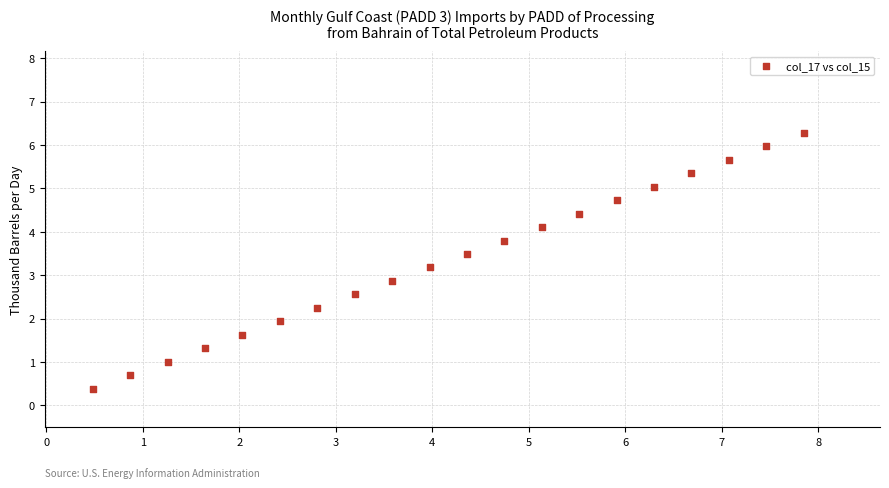

What is the range of Y values (max minus min)?

5.9